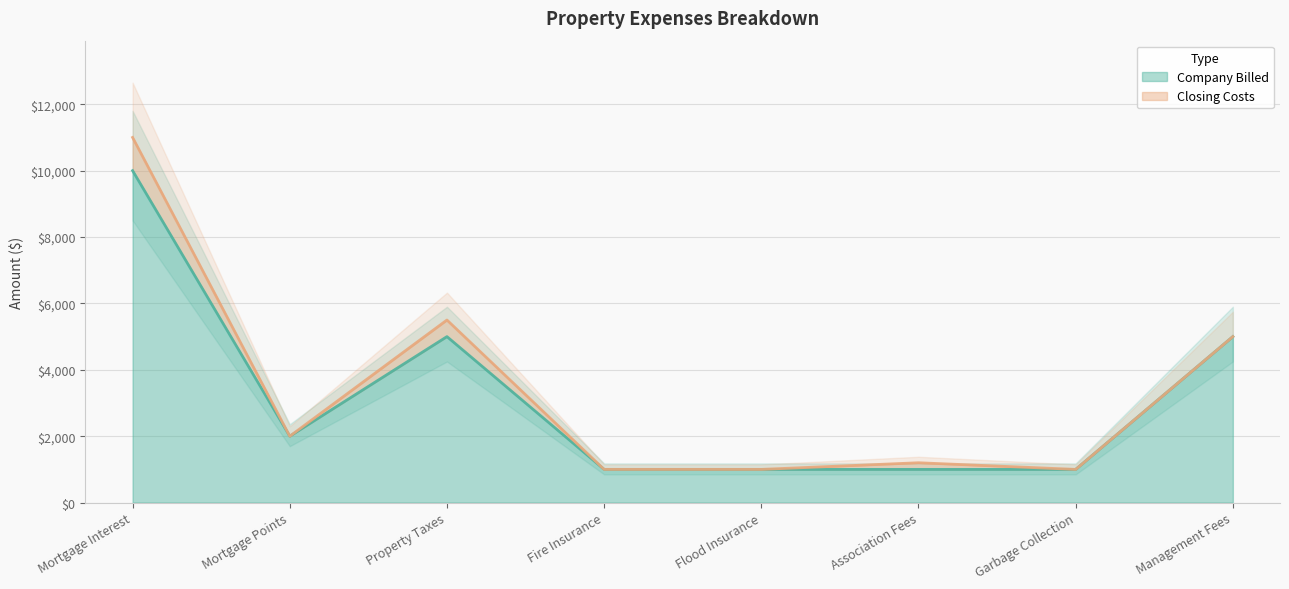

Is it true that Company Billed equals 5000 at Property Taxes?

True